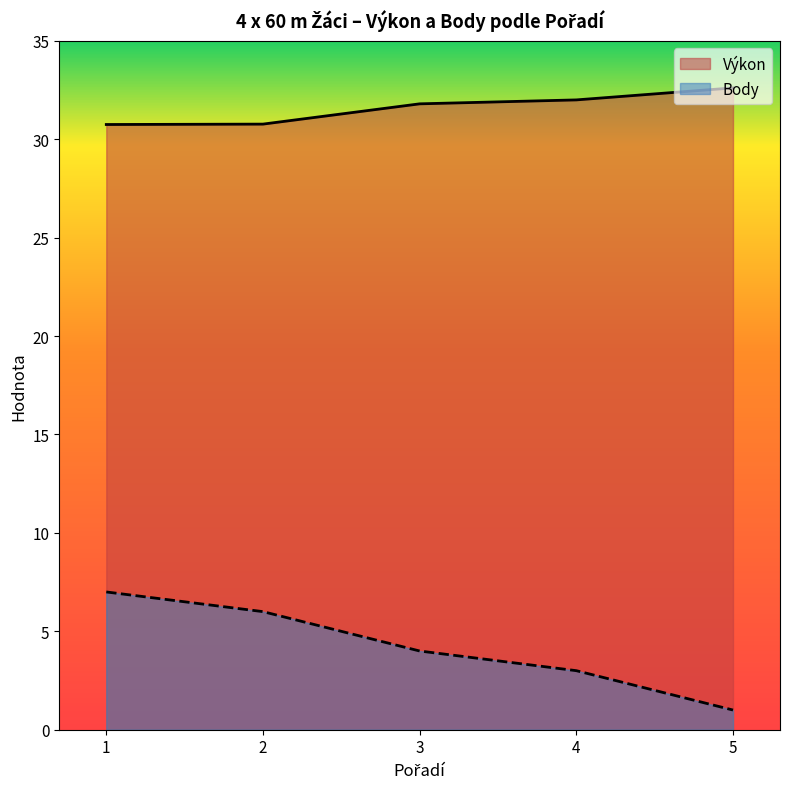

Is it true that Výkon equals 30.8 at 2?

True